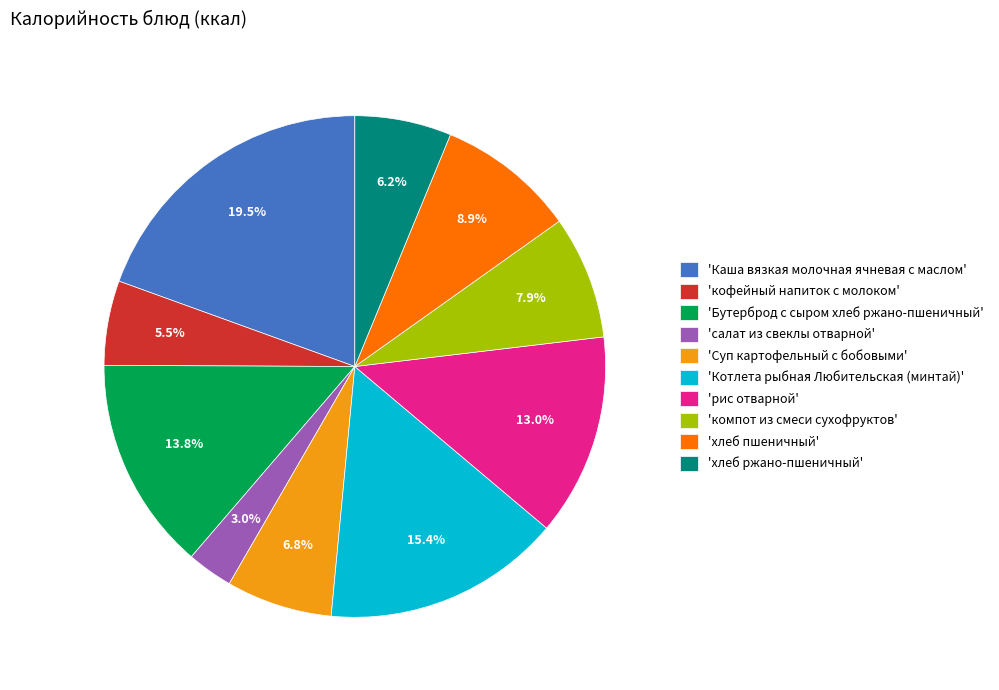

Does any single category account for the majority?

No